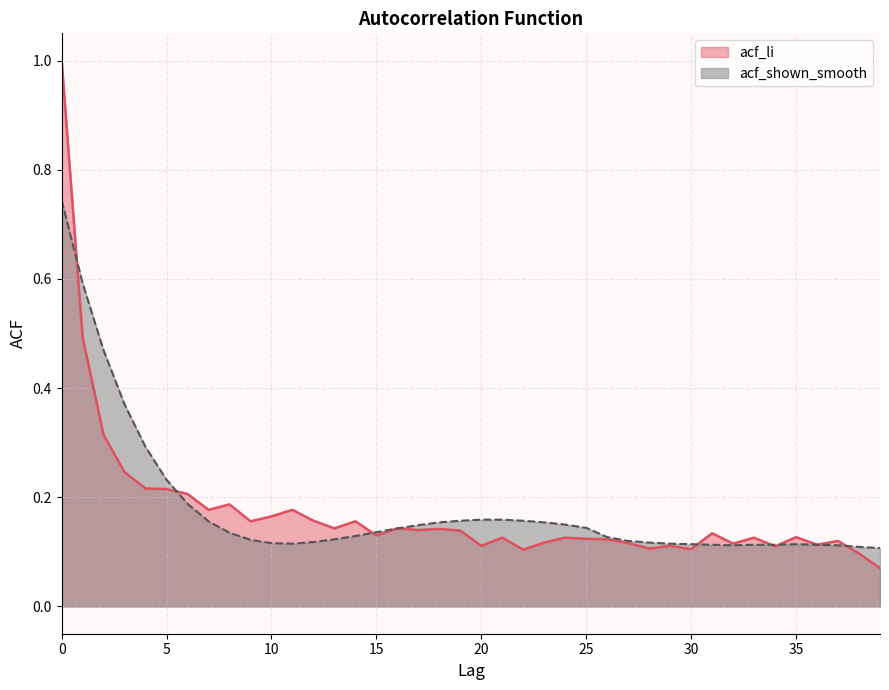

What are all the series names shown in the legend?

acf_li, acf_shown_smooth